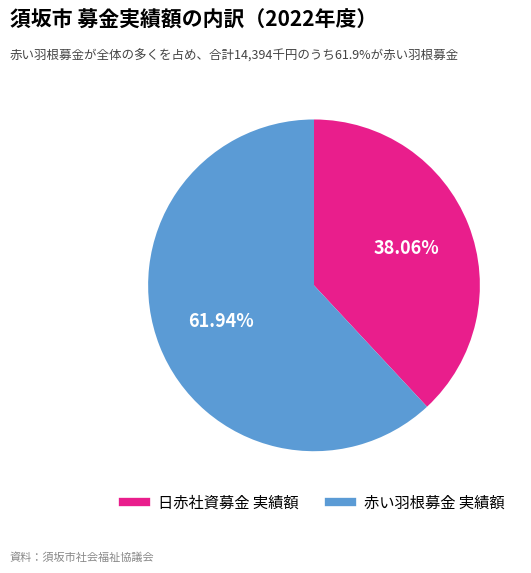

What percentage is NOT represented by 日赤社資募金 実績額?

61.9%